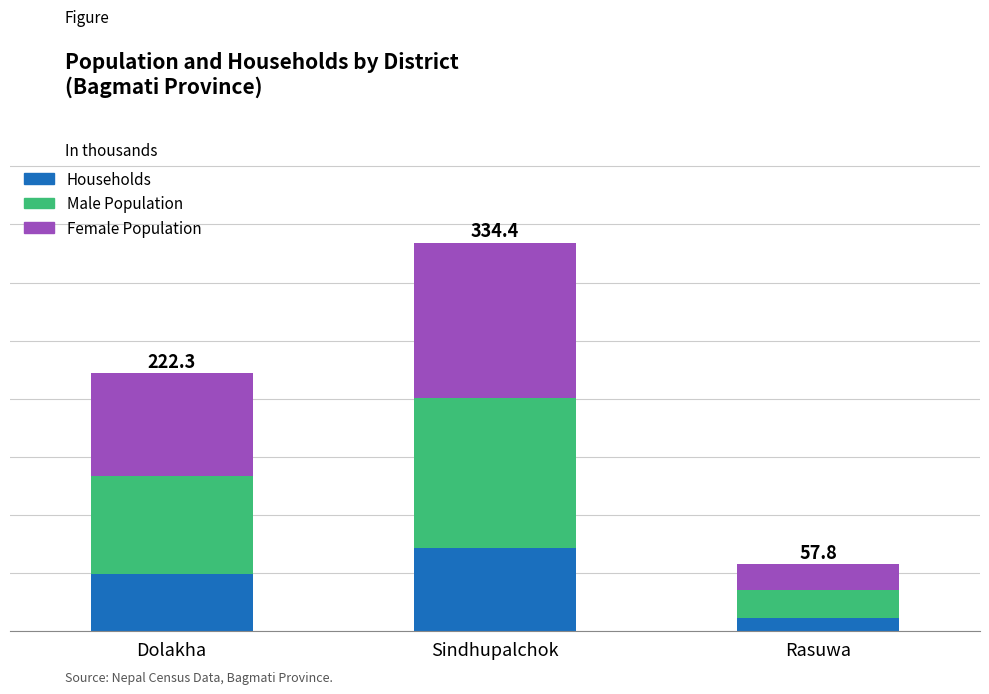

Are the bars horizontal?

No